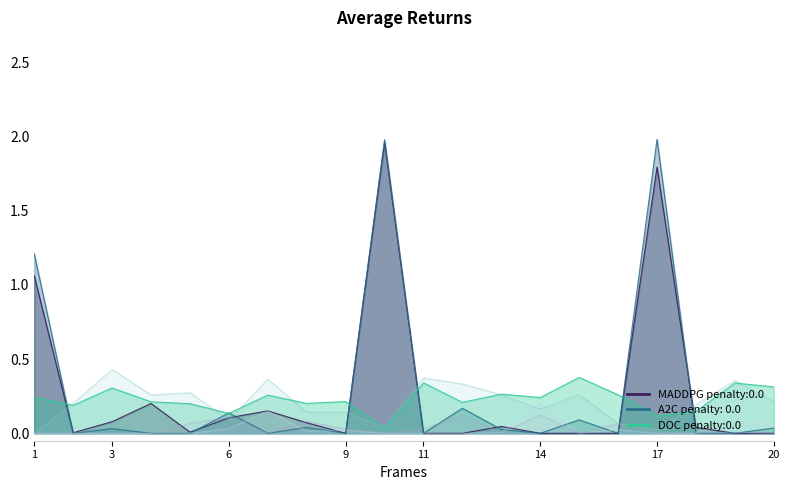

Is it true that задолженность (col_1) equals 0.1 at 17?

False